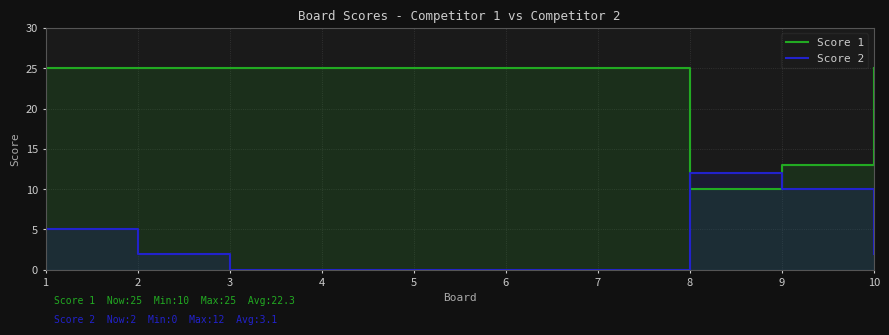

How many values in the Score 2 series exceed 2?

3